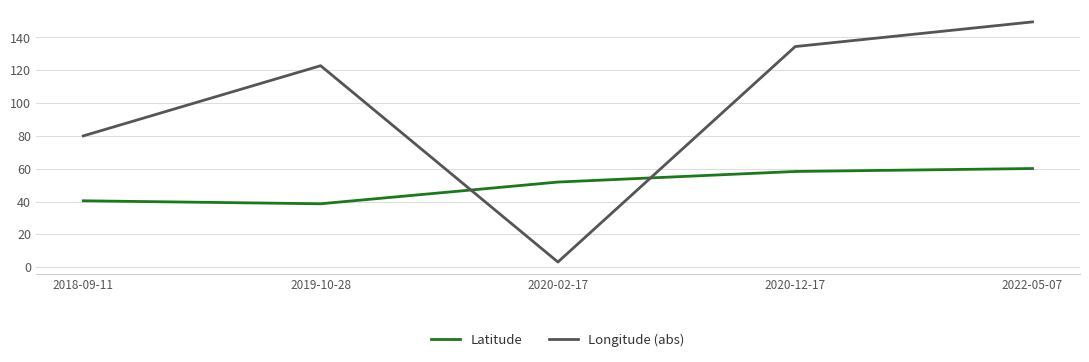

At which label does Latitude first exceed 51?

2020-02-17